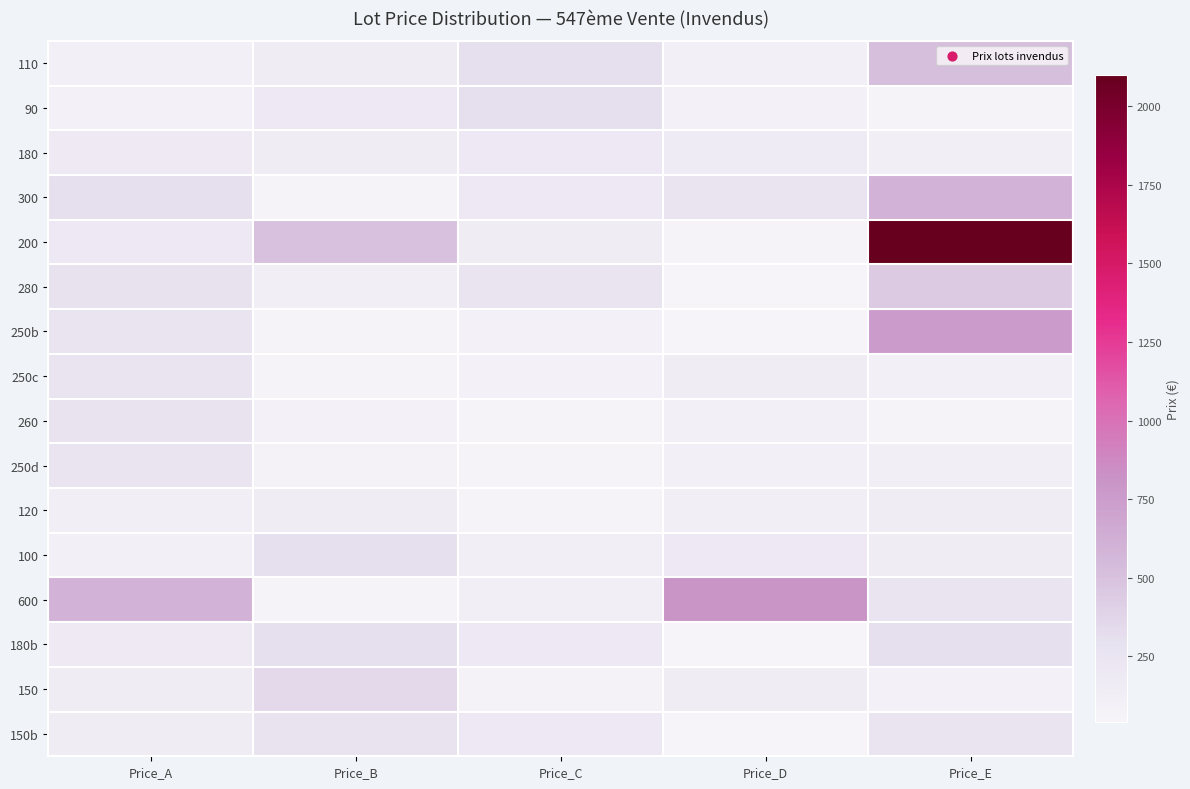

Count the number of data series in this chart.

16